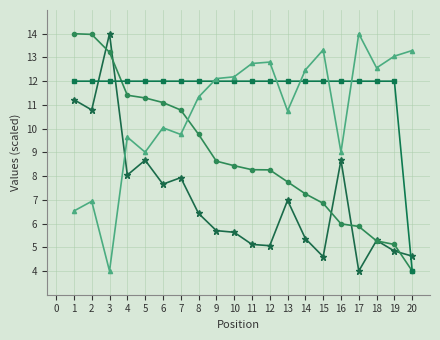

What is the total value across all series at 5?

41.0